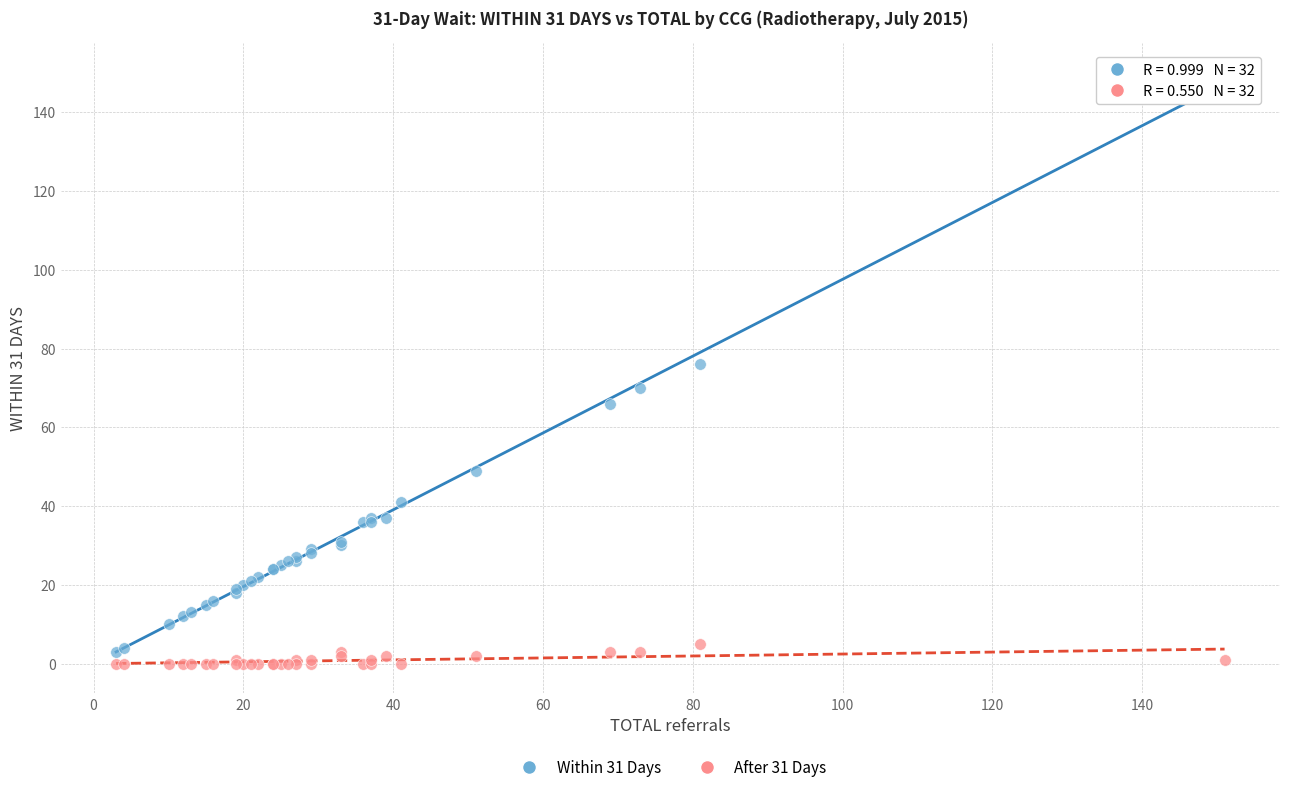

Which series contains the lowest Y value?

After 31 Days